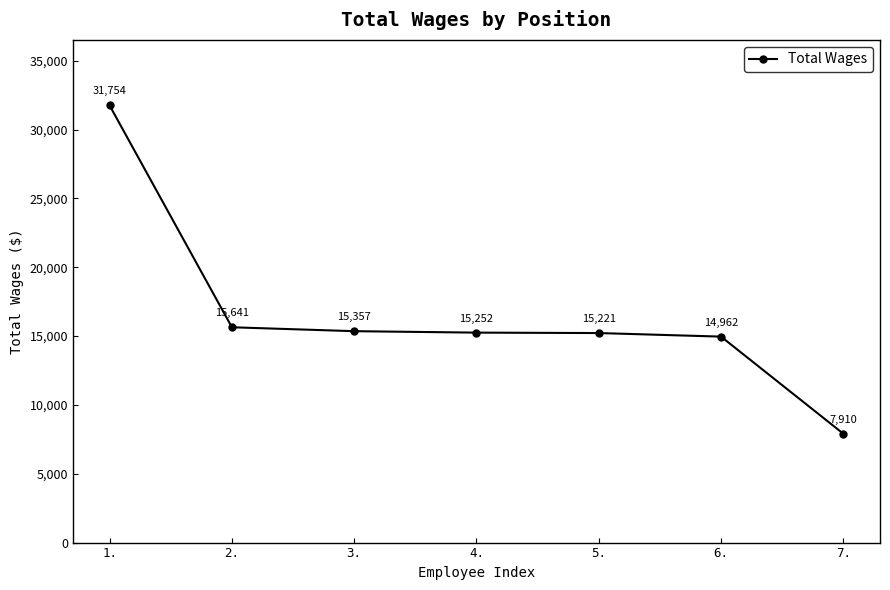

Does the chart display data point markers on the line(s)?

Yes